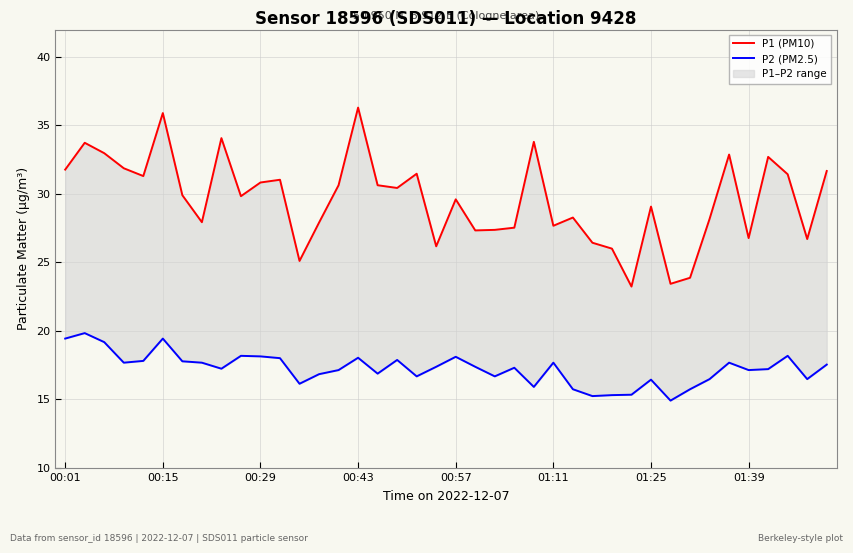

In P2 (PM2.5), how many points are higher than both neighbors (excluding endpoints)?

11